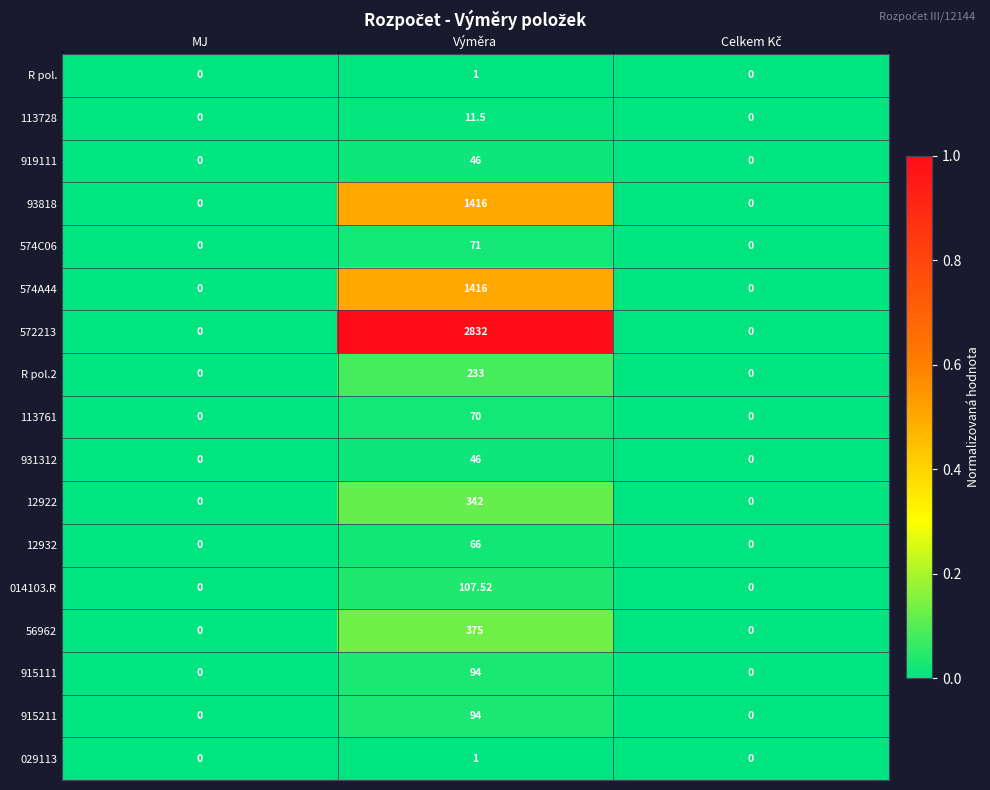

At which category is the sum across all series the highest?

Výměra